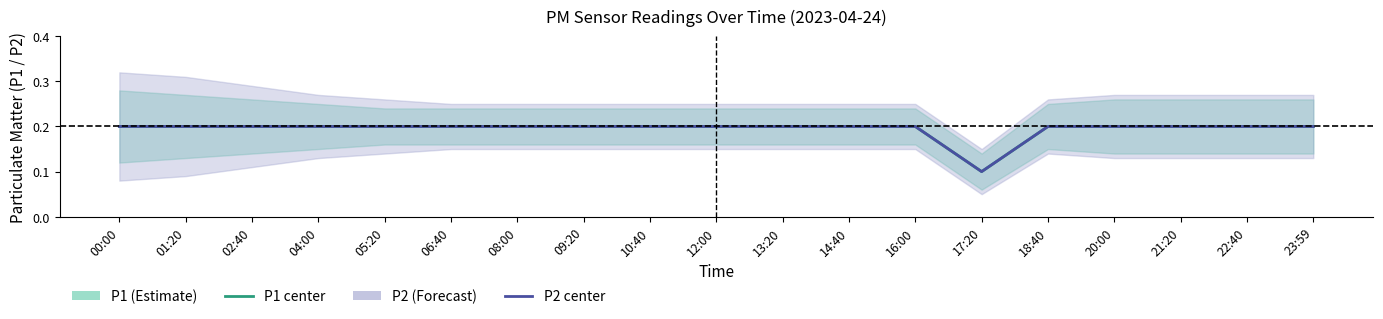

List the labels in order of P1 (Estimate) value, largest first.

00:00, 01:20, 02:40, 04:00, 05:20, 06:40, 08:00, 09:20, 10:40, 12:00, 13:20, 14:40, 16:00, 18:40, 20:00, 21:20, 22:40, 23:59, 17:20